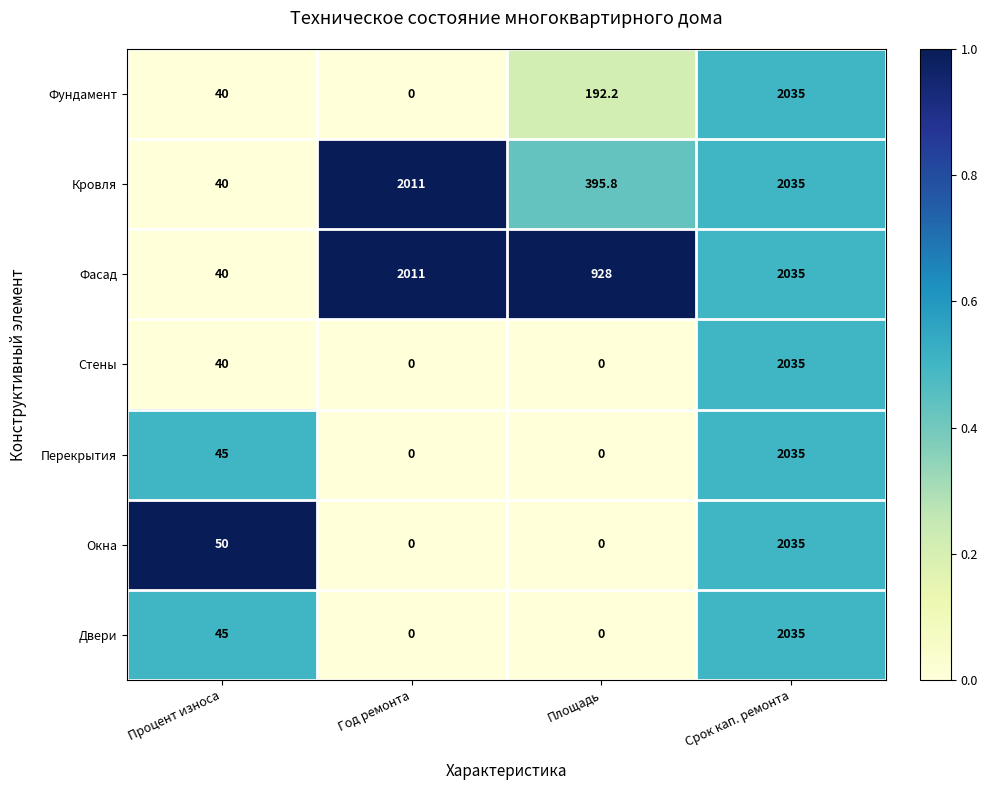

How many data points does each series have?

4